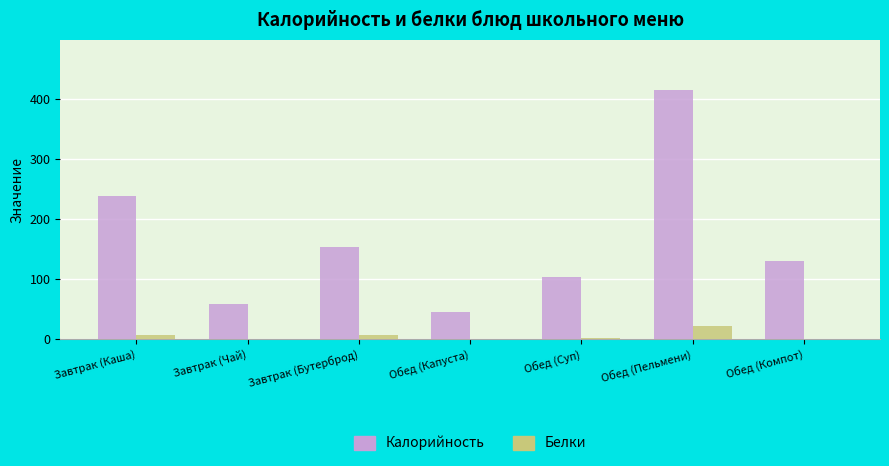

What is the highest value of the Белки series?

21.4